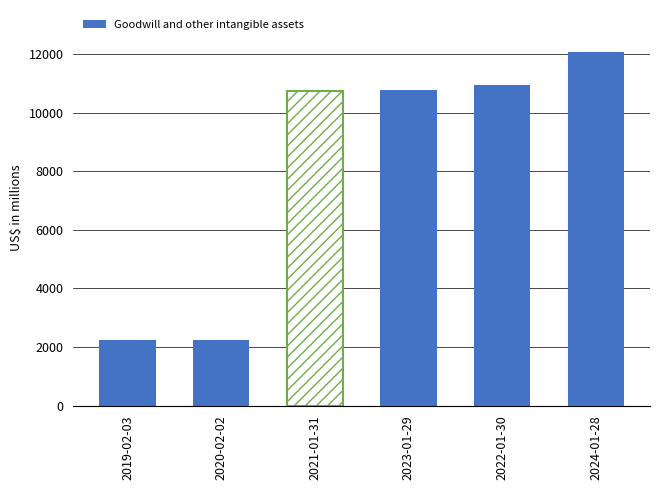

The value at 2021-01-31 is 5479. True or false?

False